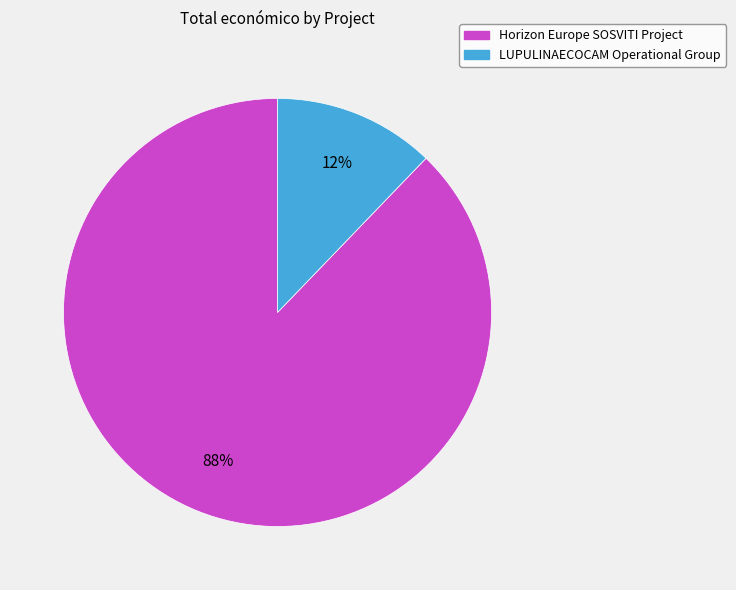

What percentage is the Horizon Europe SOSVITI Project slice, to the nearest percent?

88%